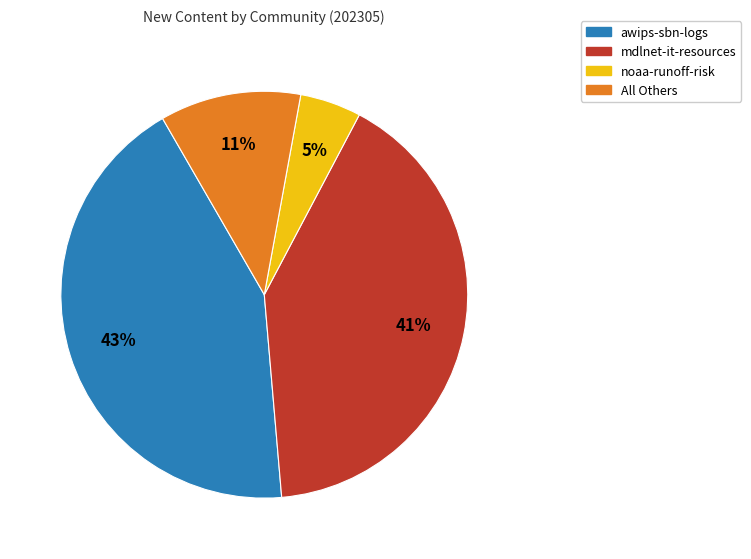

Does noaa-runoff-risk represent more than half of the total?

No